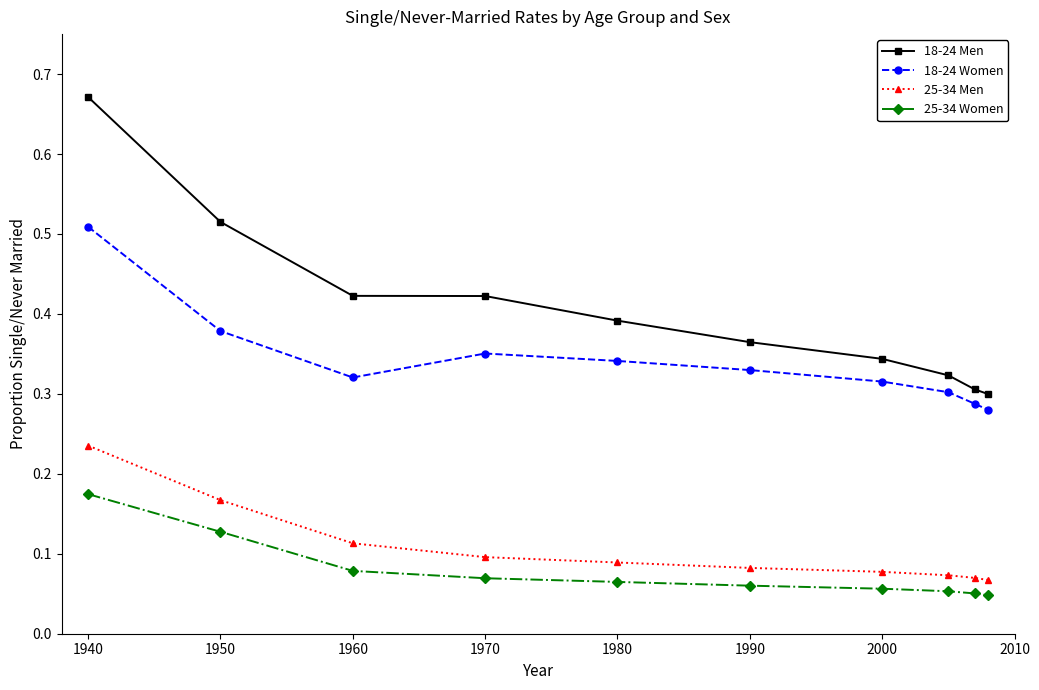

True or false: 25-34 Women and 25-34 Men cross at least once.

False